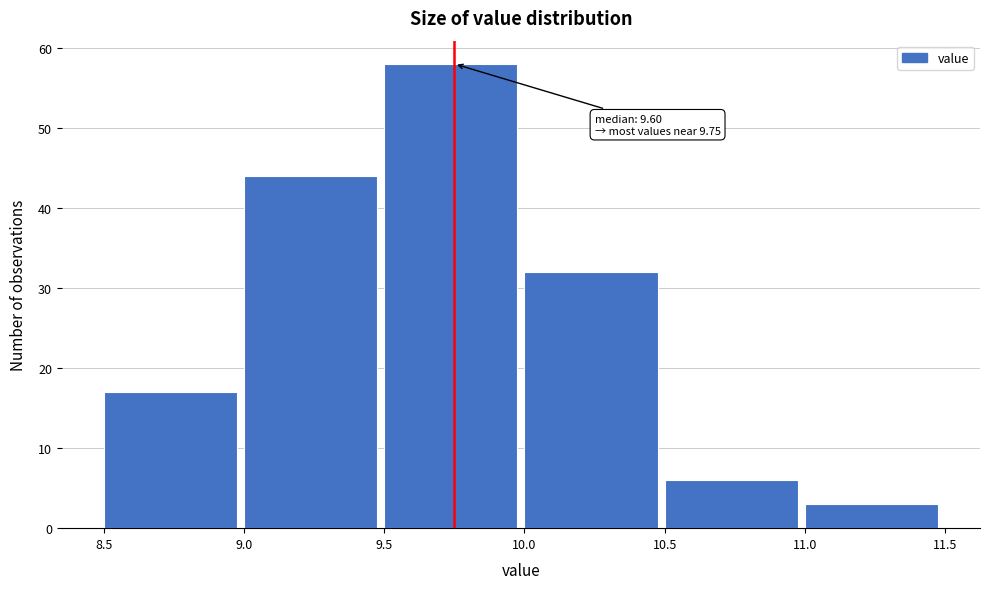

Which range on the x-axis has the tallest bar?

9.5 to 10.0